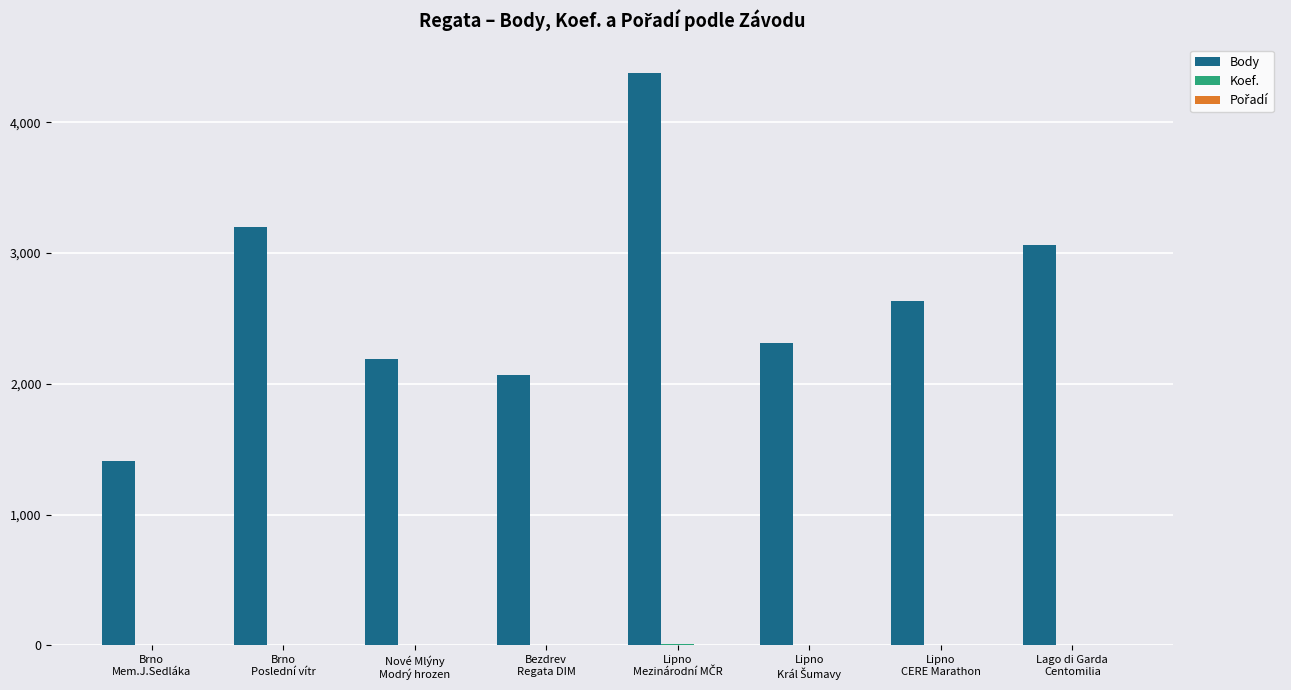

Which series has the largest total across all categories?

Body